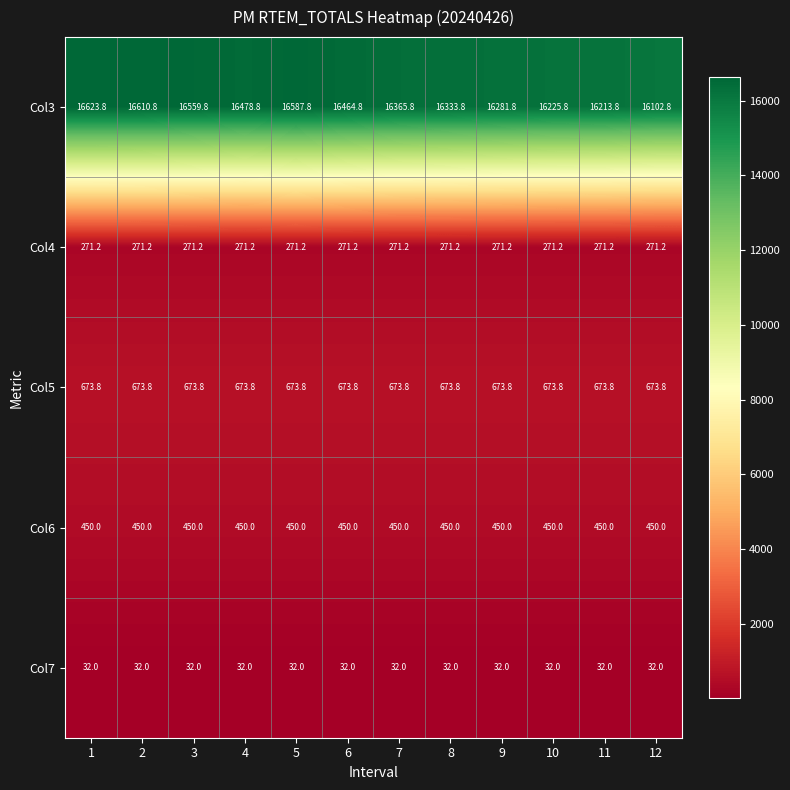

What is the difference between the highest and lowest values at 8?

16301.8